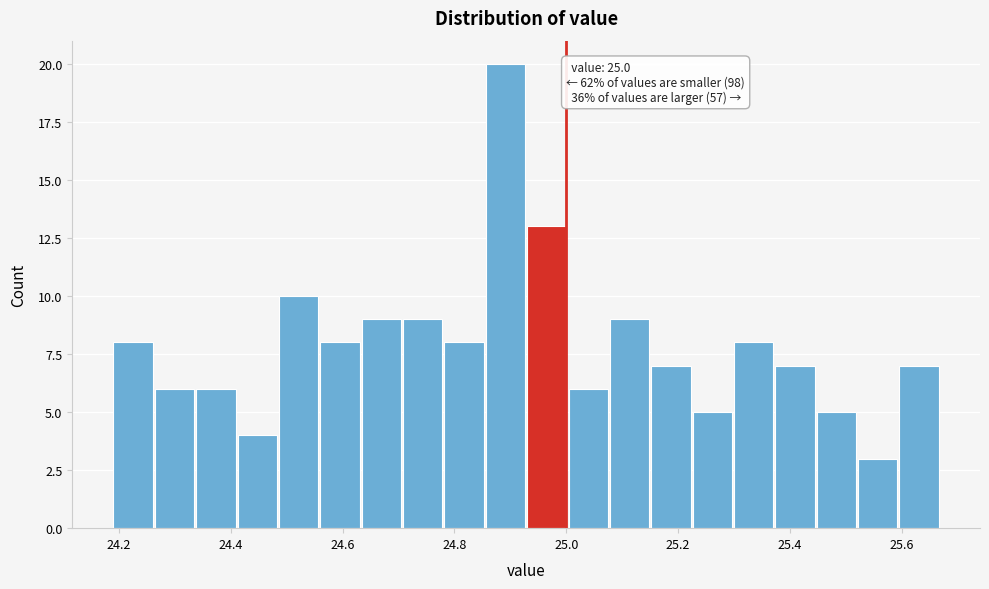

Around what value on the x-axis is the tallest bar? Give the approximate position of its centre, as read against the axis.

24.90